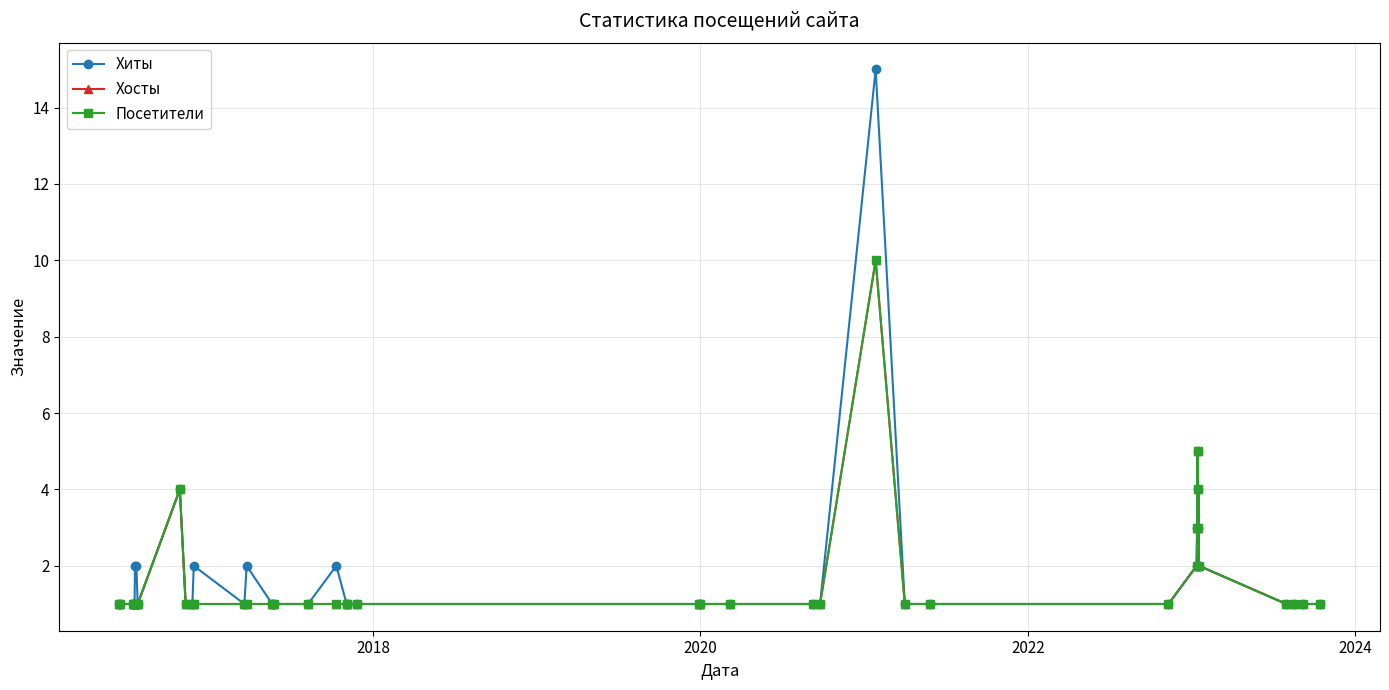

True or false: Хосты and Посетители intersect in this chart.

False